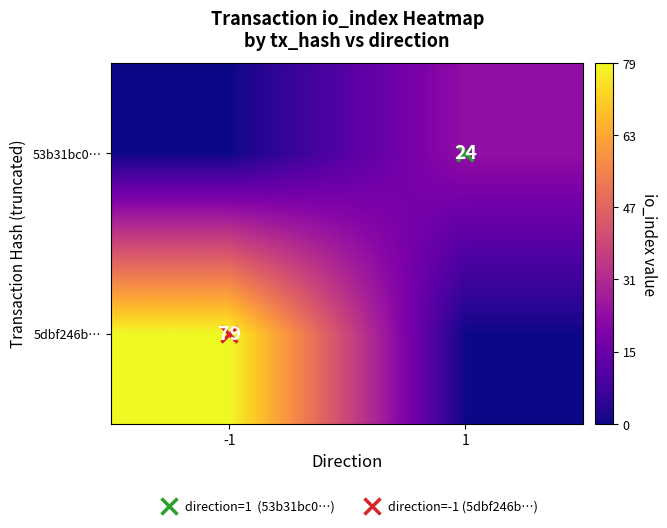

Rank the categories by 5dbf246b… value from highest to lowest.

-1, 1